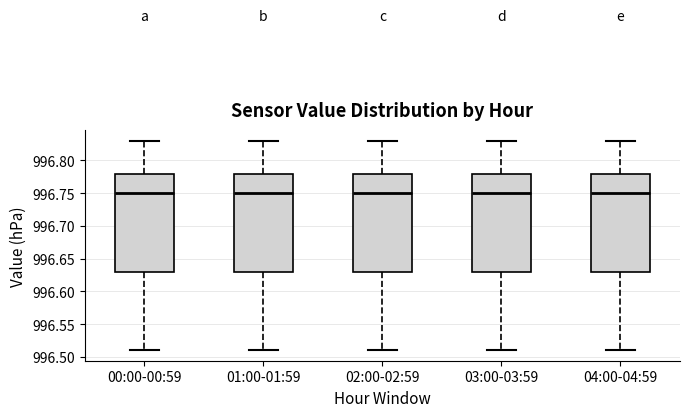

Reading left to right, transcribe this box plot: for each box, give where its median line is, the range the box spans, and where its two whiskers end, as read against the y-axis. The values are not printed on the chart, so give them approximately, as read against the axis.

00:00-00:59: median 996.75, box 996.63 to 996.78, whiskers 996.51 to 996.83
01:00-01:59: median 996.75, box 996.63 to 996.78, whiskers 996.51 to 996.83
02:00-02:59: median 996.75, box 996.63 to 996.78, whiskers 996.51 to 996.83
03:00-03:59: median 996.75, box 996.63 to 996.78, whiskers 996.51 to 996.83
04:00-04:59: median 996.75, box 996.63 to 996.78, whiskers 996.51 to 996.83